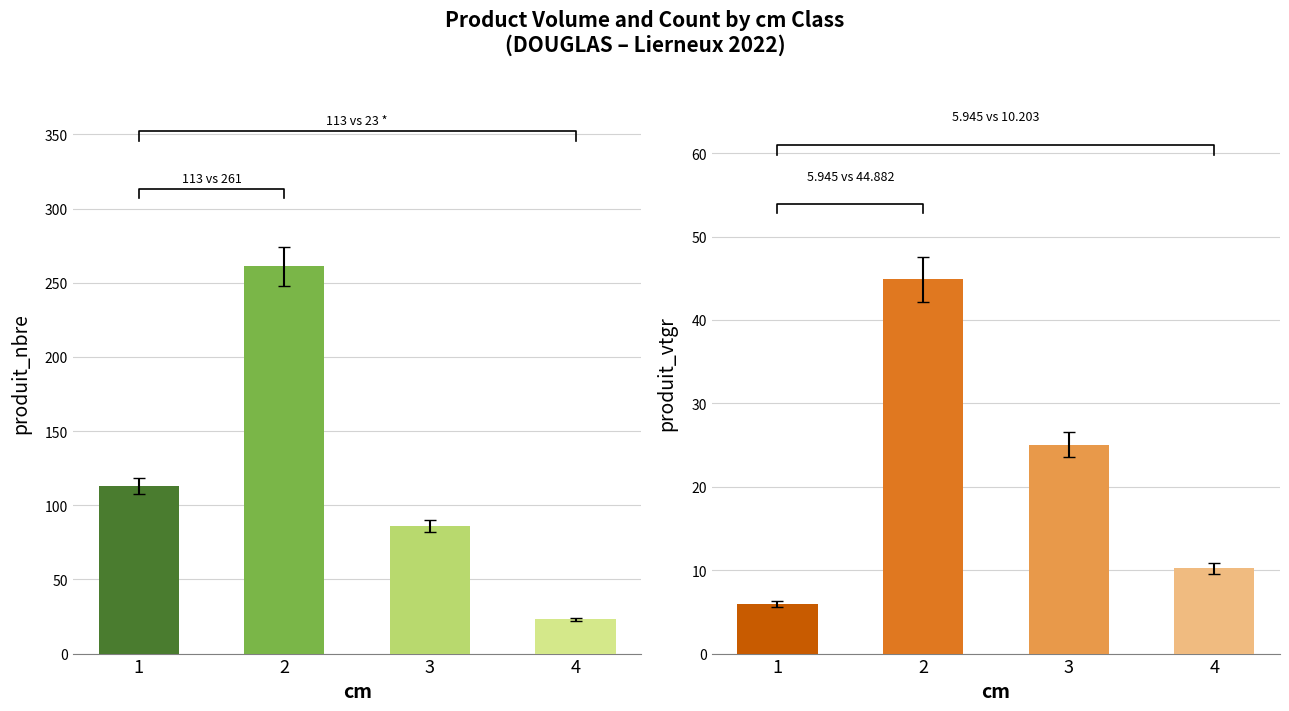

Which category has the highest value in the produit_vtgr series?

2